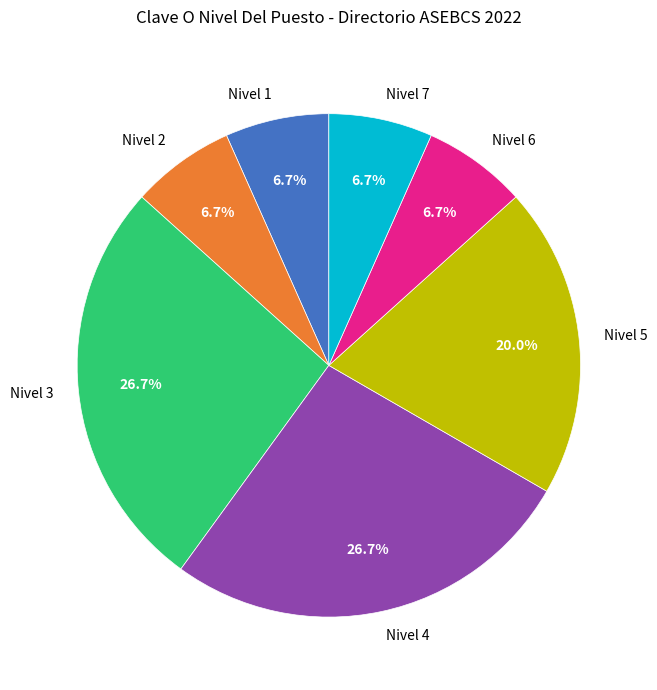

What percentage is the Nivel 5 slice, to the nearest percent?

20%